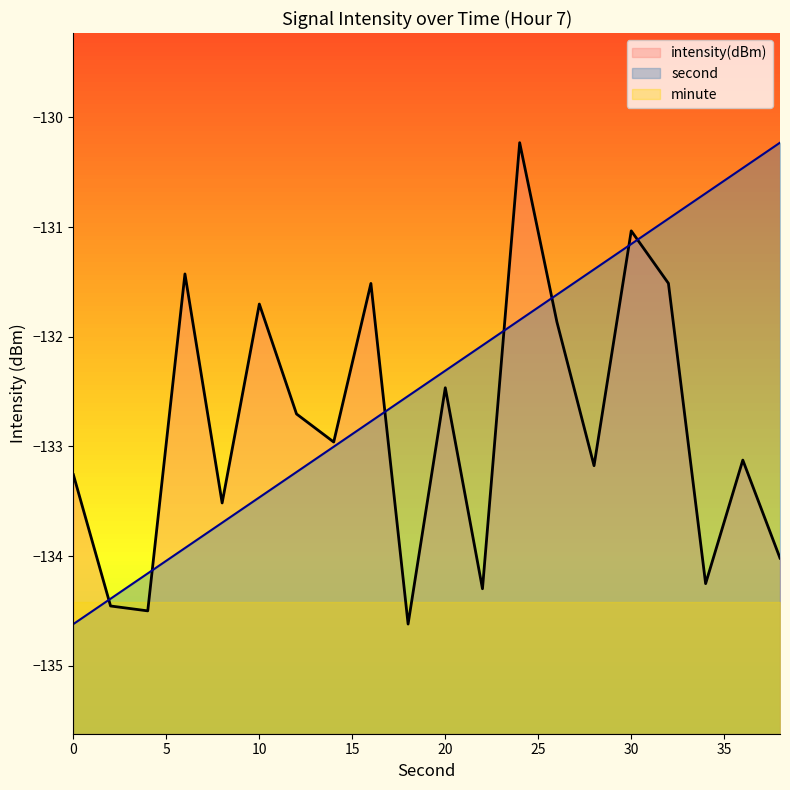

What is the approximate value of intensity(dBm) at 36?

-133.1